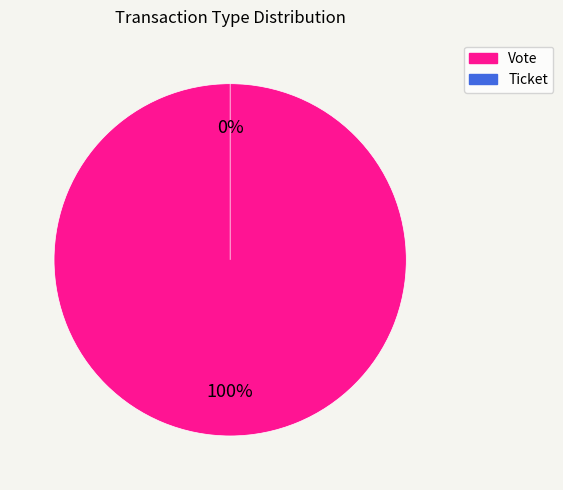

What is the change in value from Vote to Ticket?

-1